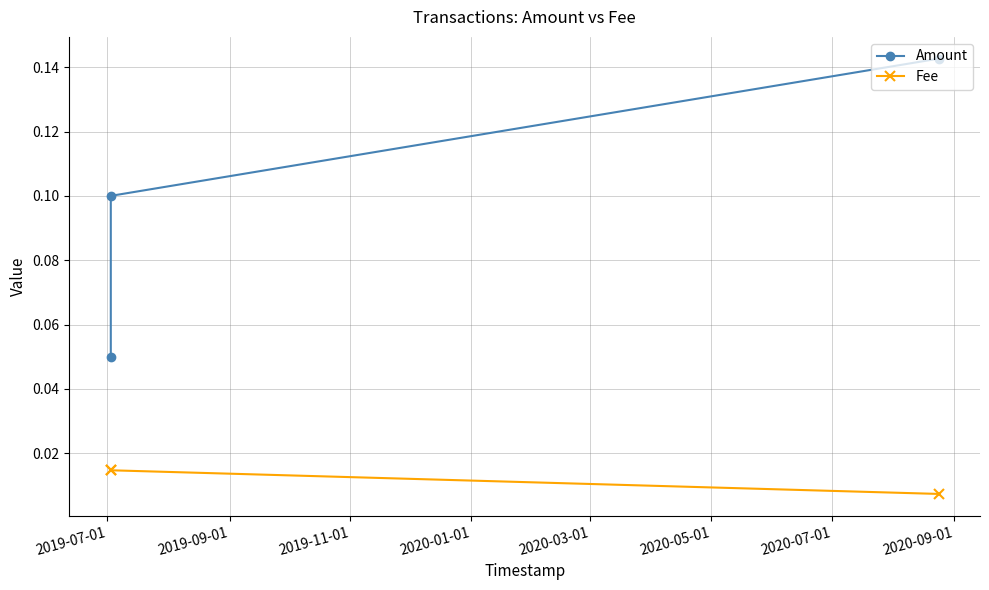

What is the label of the 1st point from the left?

2019-07-01